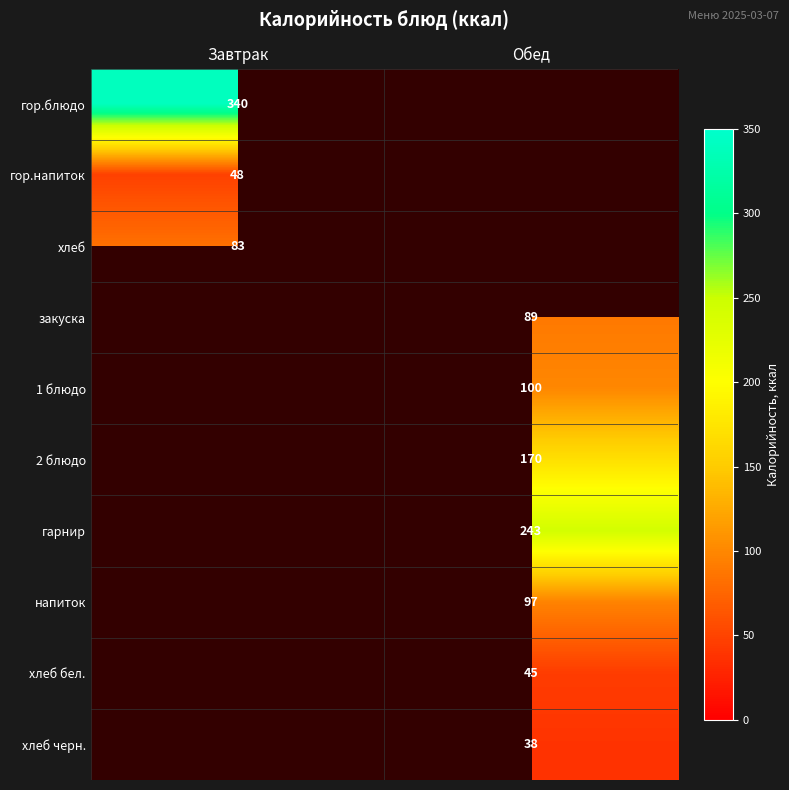

The 2 блюдо series shows 38 at Обед. True or false?

False